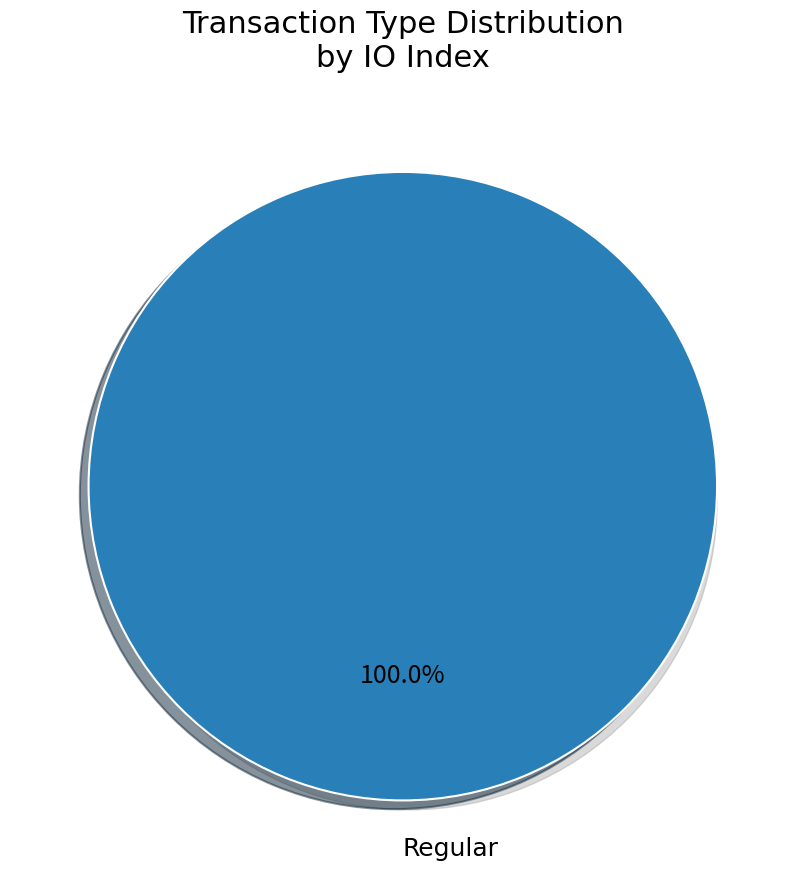

Is it true that Ticket is 1% of the pie?

False